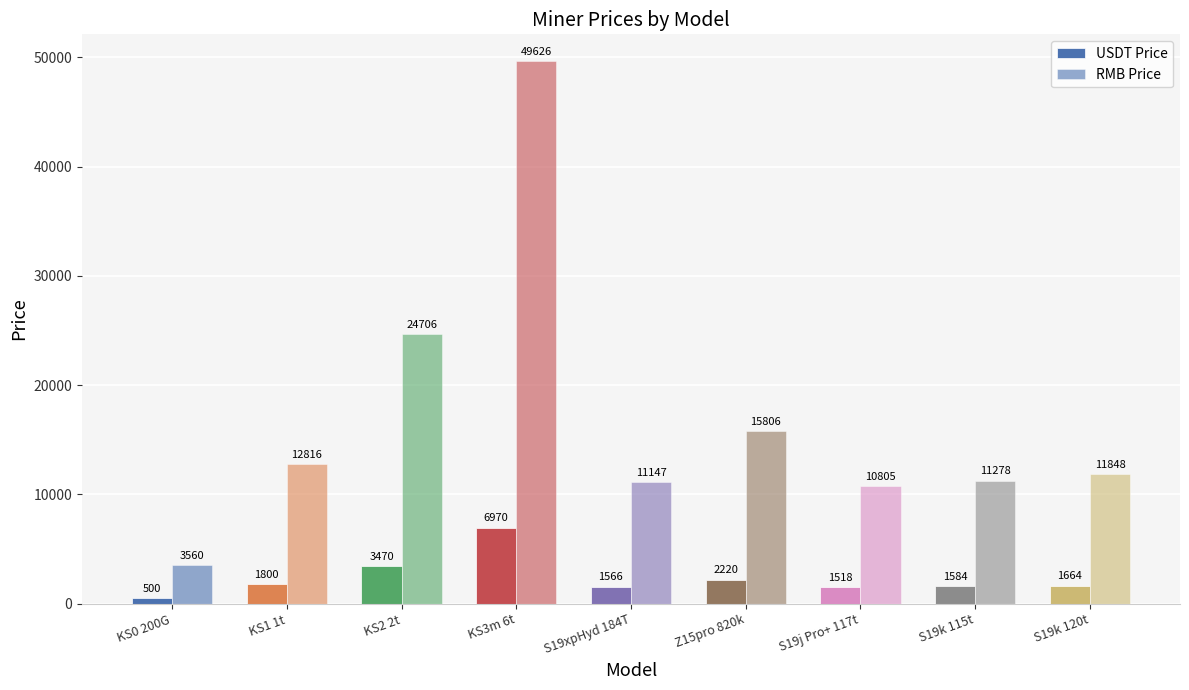

Count the number of data series in this chart.

2